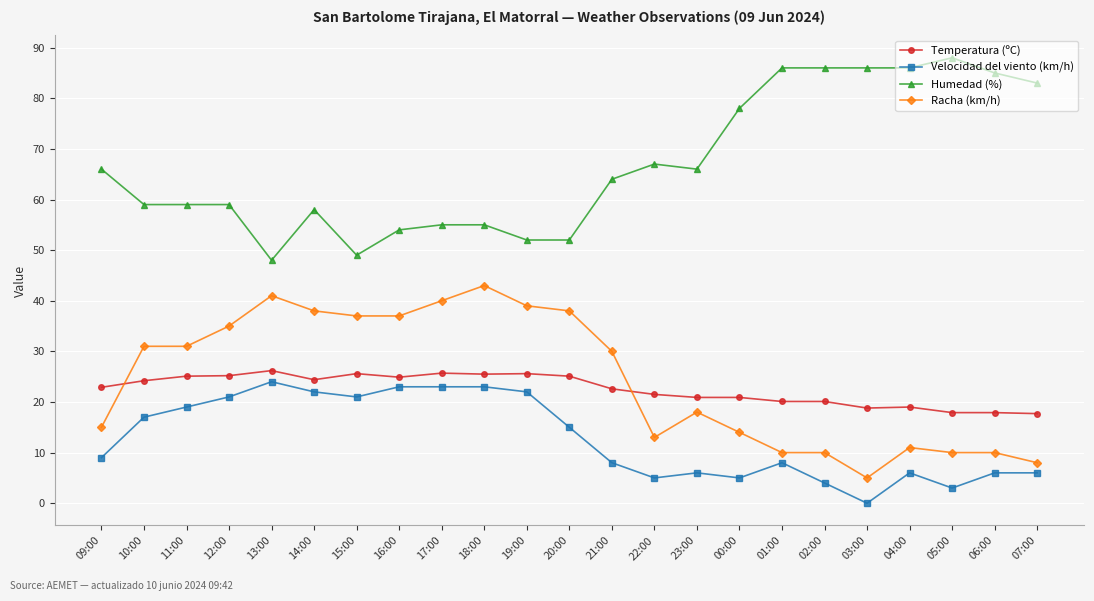

True or false: Temperatura (ºC) and Humedad (%) cross at least once.

False